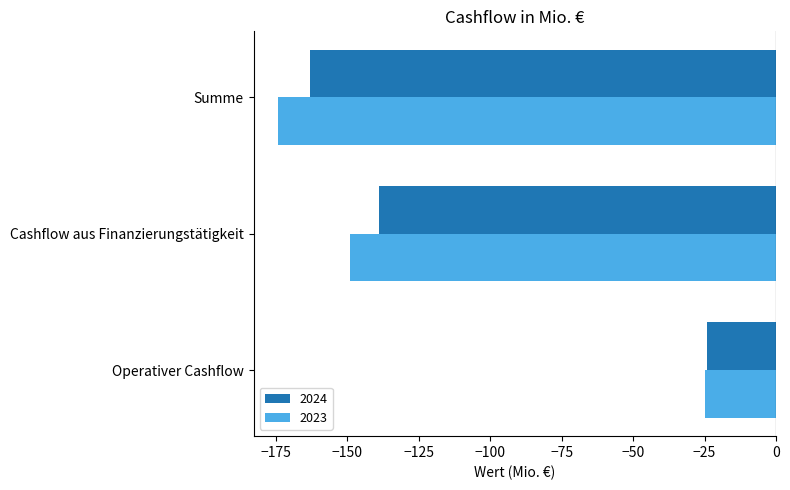

Is the value of 2024 at Cashflow aus Finanzierungstätigkeit greater than the value of 2023 at Summe?

Yes